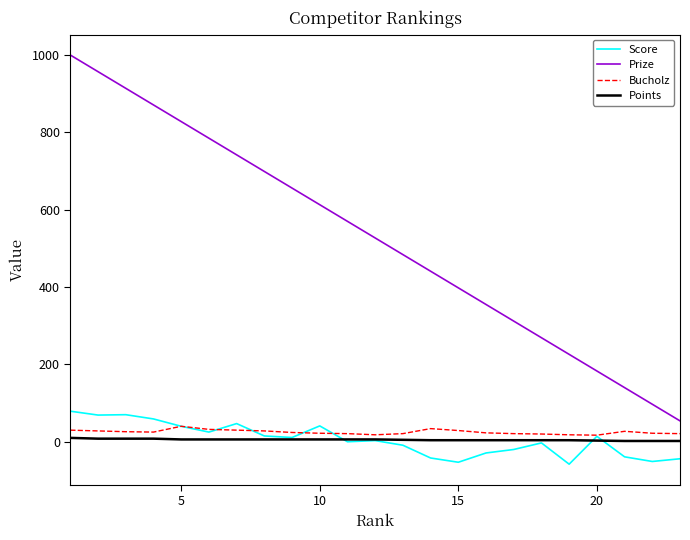

True or false: Bucholz and Points cross at least once.

False